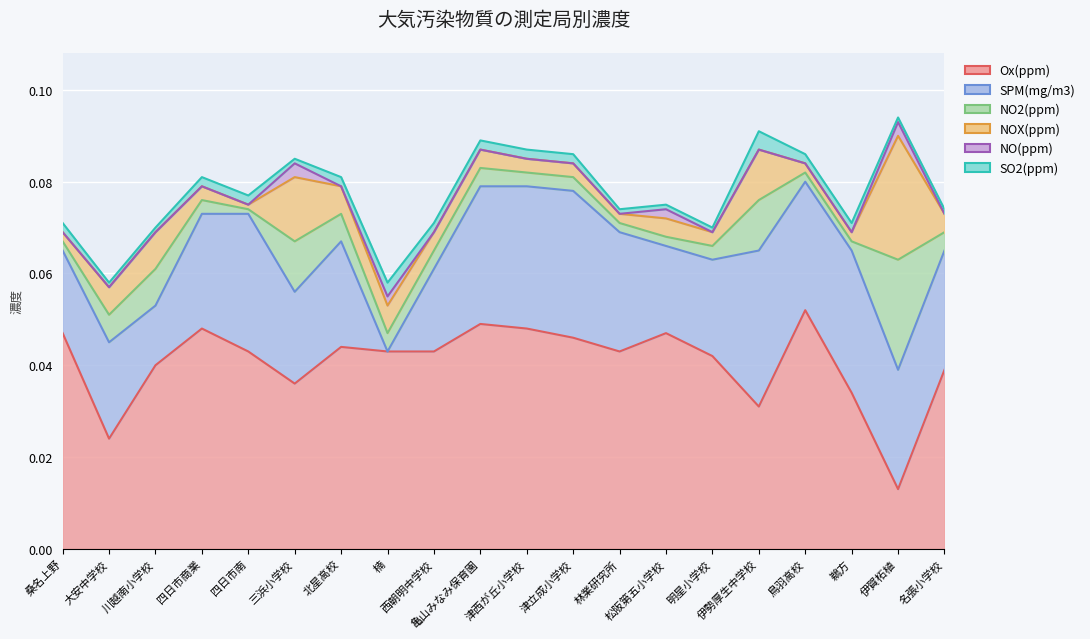

Which series changed the most between 大安中学校 and 北星高校?

Ox(ppm)